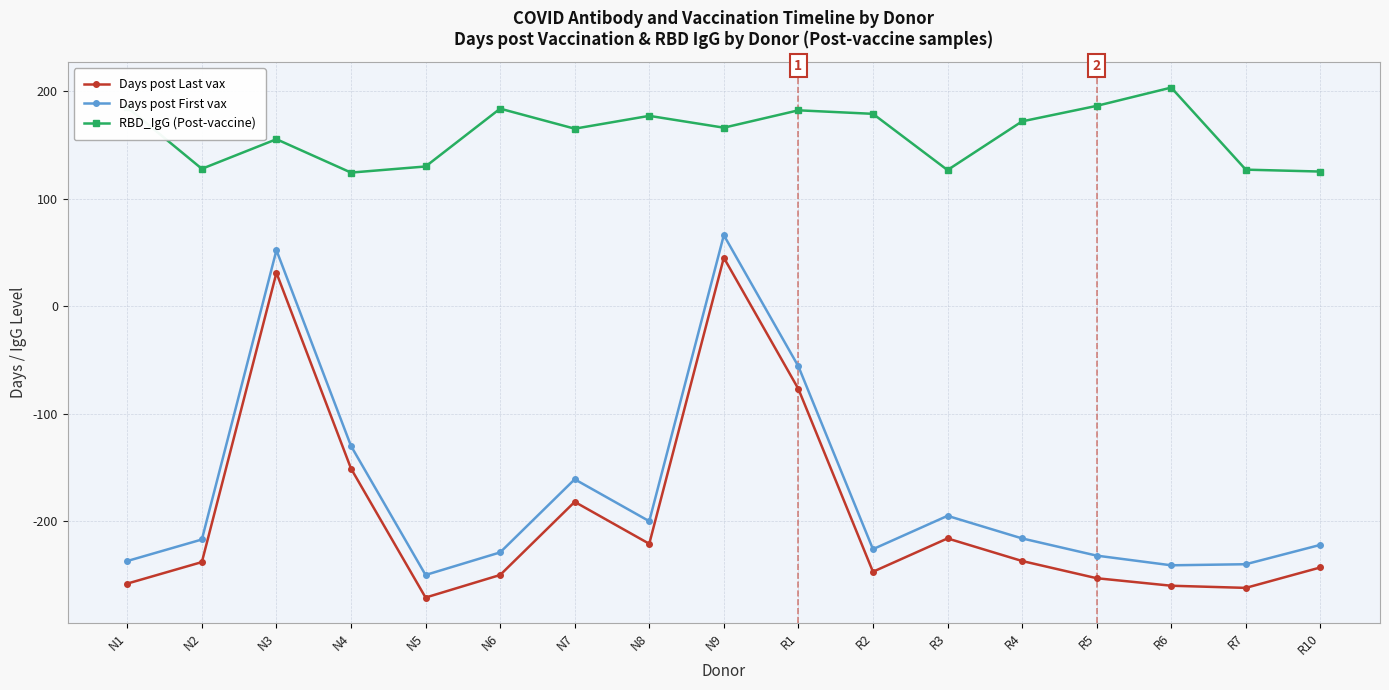

At which category does Days post First vax reach its first local peak?

N3